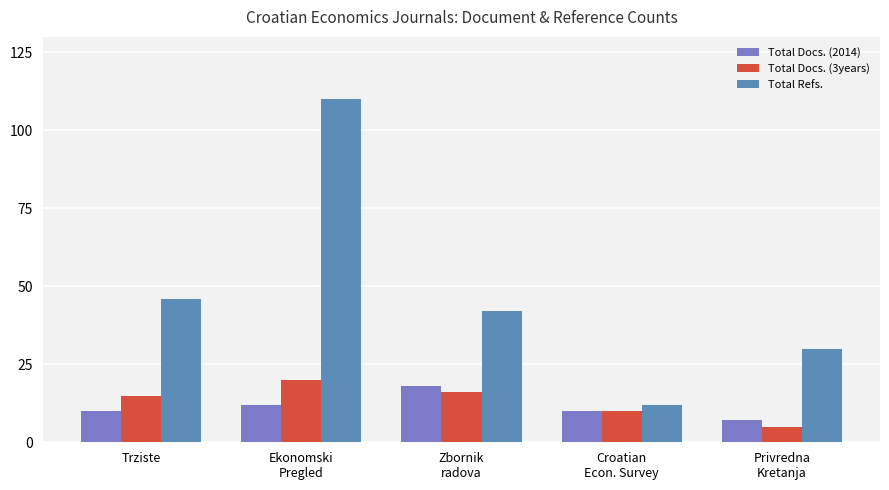

What is the difference between the maximum and minimum values in the Total Docs. (3years) series?

15